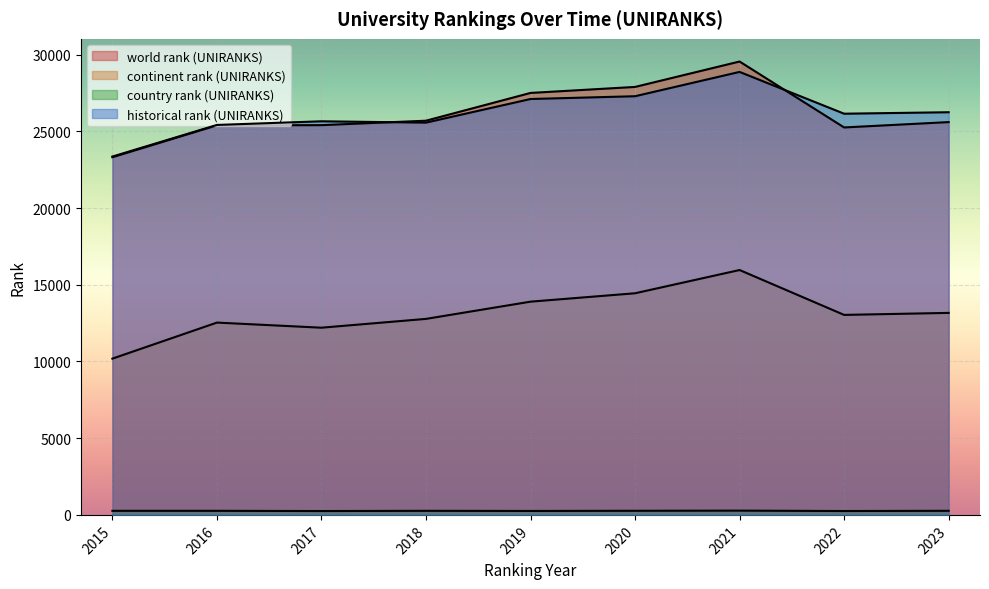

True or false: historical rank (UNIRANKS) and country rank (UNIRANKS) intersect in this chart.

False